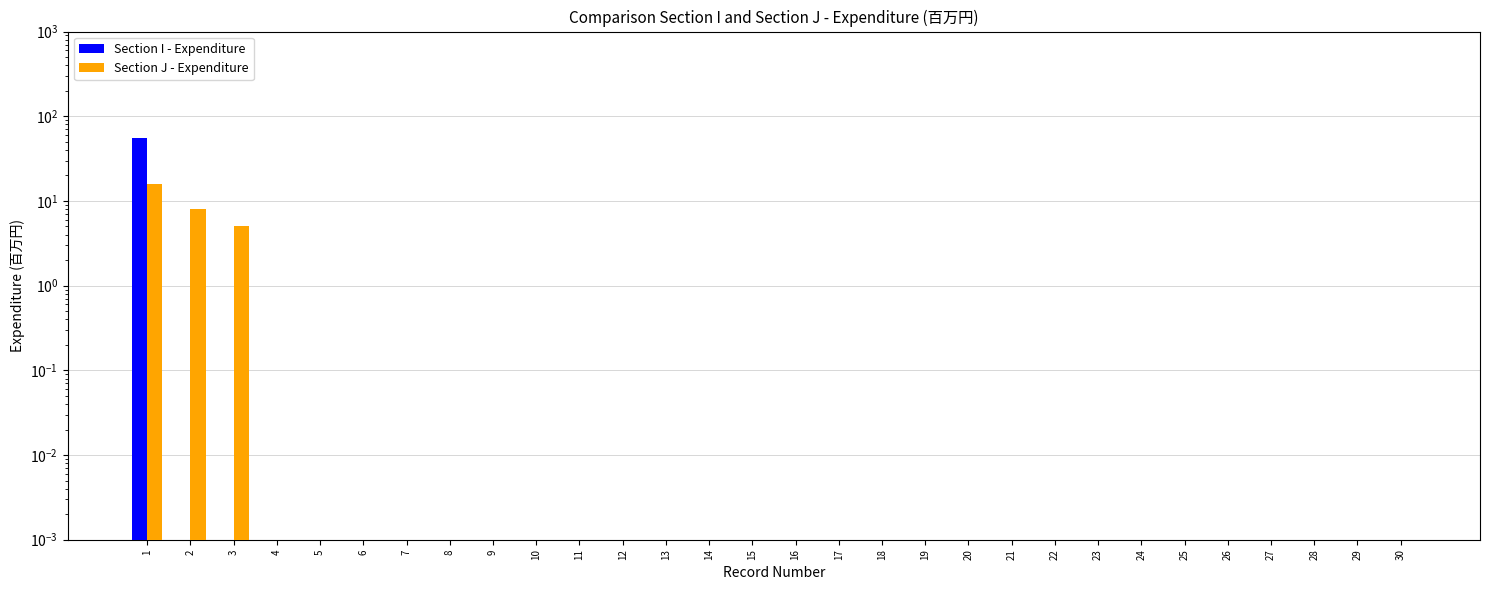

Rank the series by their average value, from highest to lowest.

Section I - Expenditure, Section J - Expenditure